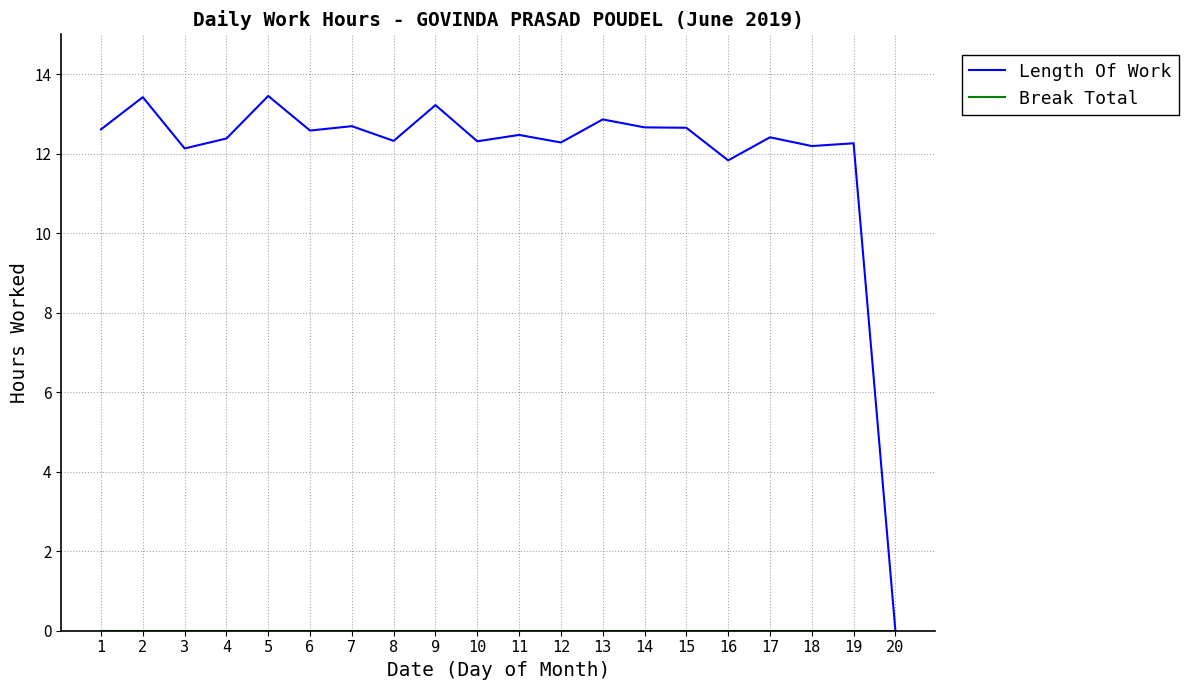

Which series has the widest spread of values?

Length Of Work